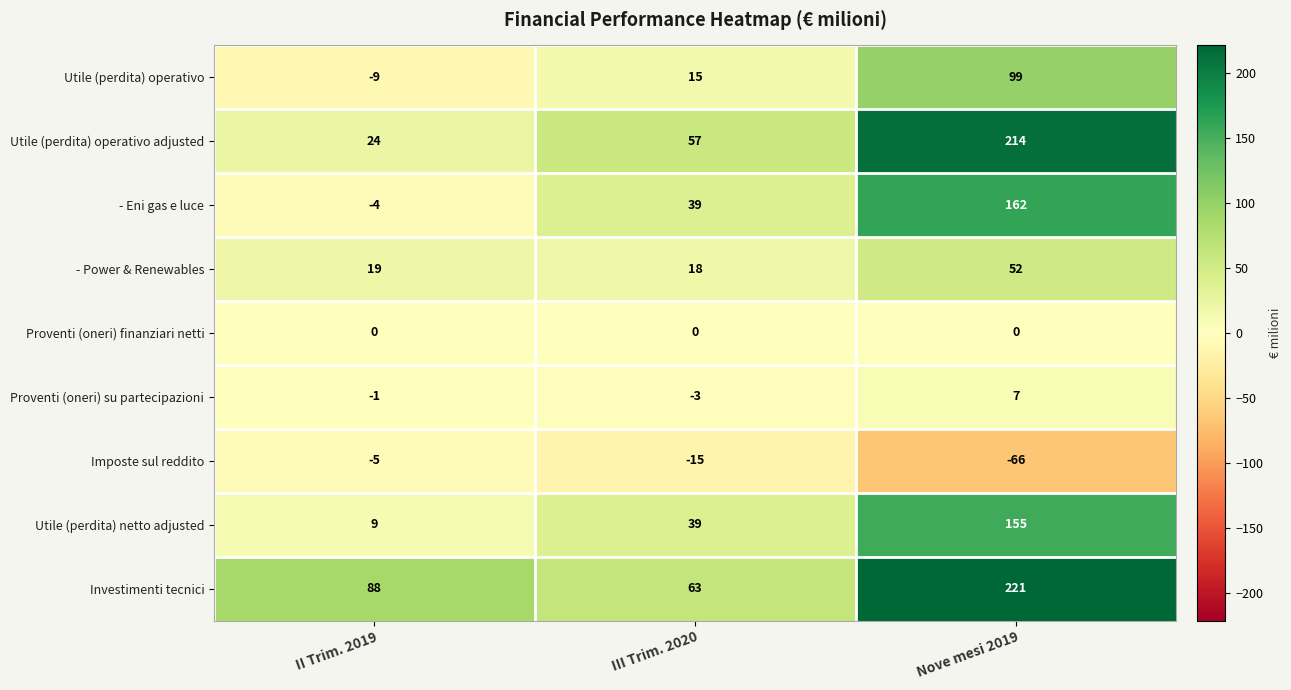

Rank the series at II Trim. 2019 from highest to lowest value.

Investimenti tecnici, Utile (perdita) operativo adjusted, - Power & Renewables, Utile (perdita) netto adjusted, Proventi (oneri) finanziari netti, Proventi (oneri) su partecipazioni, - Eni gas e luce, Imposte sul reddito, Utile (perdita) operativo